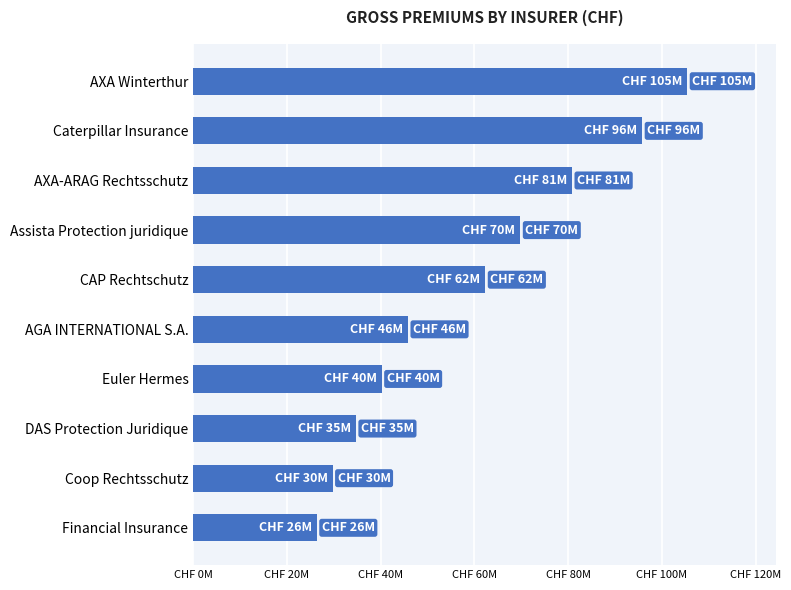

Are the bars horizontal?

Yes